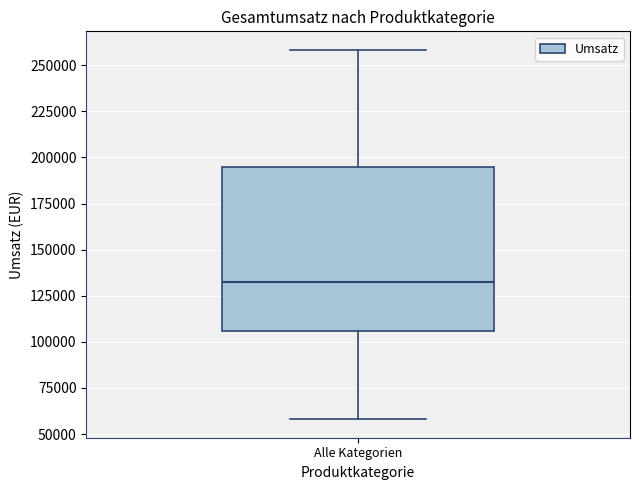

Read this box plot against the y-axis: the position of the median line, the range covered by the box, and the ends of both whiskers. The values are not printed on the chart, so give them approximately, as read against the axis.

median 130000, box 105000 to 195000, whiskers 60000 to 260000